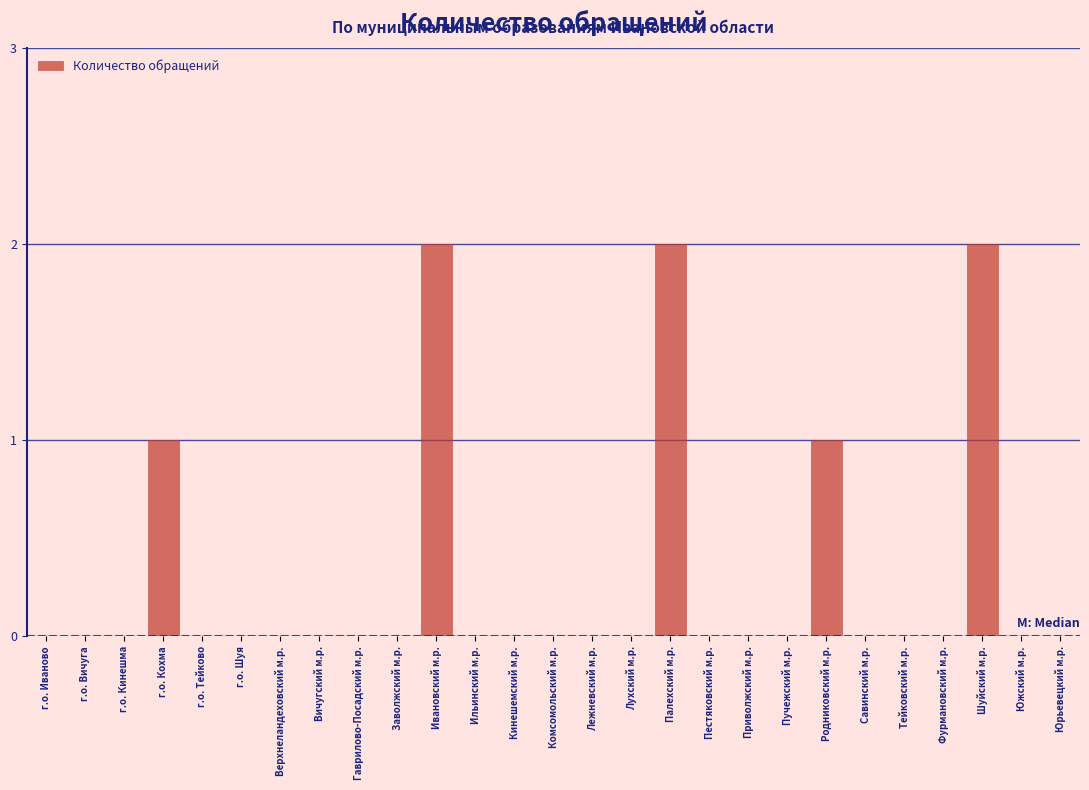

Reading left to right, what are all the values shown in this chart?

г.о. Иваново=0	г.о. Вичуга=0	г.о. Кинешма=0	г.о. Кохма=1	г.о. Тейково=0	г.о. Шуя=0	Верхнеландеховский м.р.=0	Вичугский м.р.=0	Гаврилово-Посадский м.р.=0	Заволжский м.р.=0	Ивановский м.р.=2	Ильинский м.р.=0	Кинешемский м.р.=0	Комсомольский м.р.=0	Лежневский м.р.=0	Лухский м.р.=0	Палехский м.р.=2	Пестяковский м.р.=0	Приволжский м.р.=0	Пучежский м.р.=0	Родниковский м.р.=1	Савинский м.р.=0	Тейковский м.р.=0	Фурмановский м.р.=0	Шуйский м.р.=2	Южский м.р.=0	Юрьевецкий м.р.=0